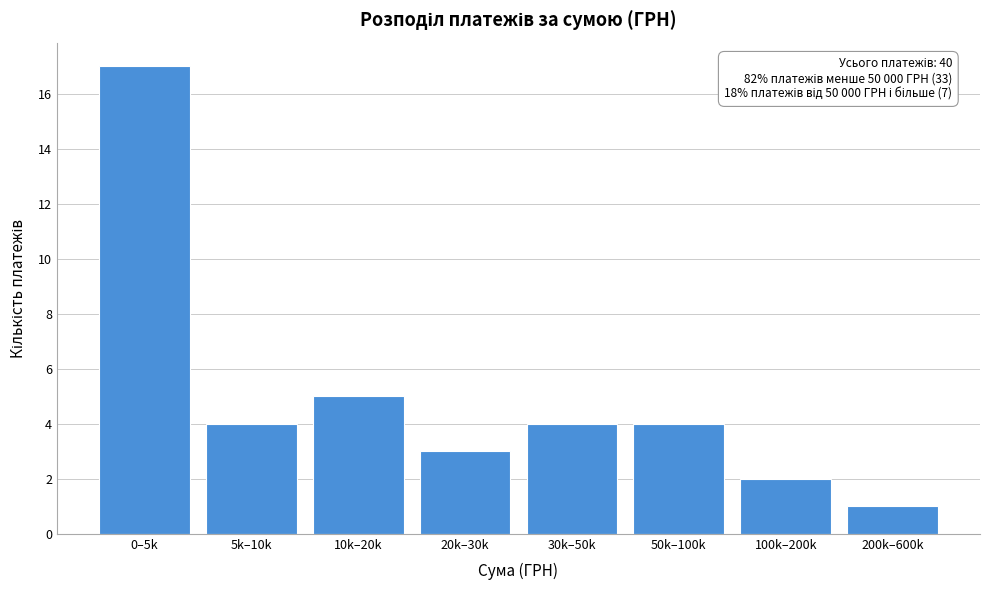

Reading left to right, list all the values displayed in this chart.

17	4	5	3	4	4	2	1